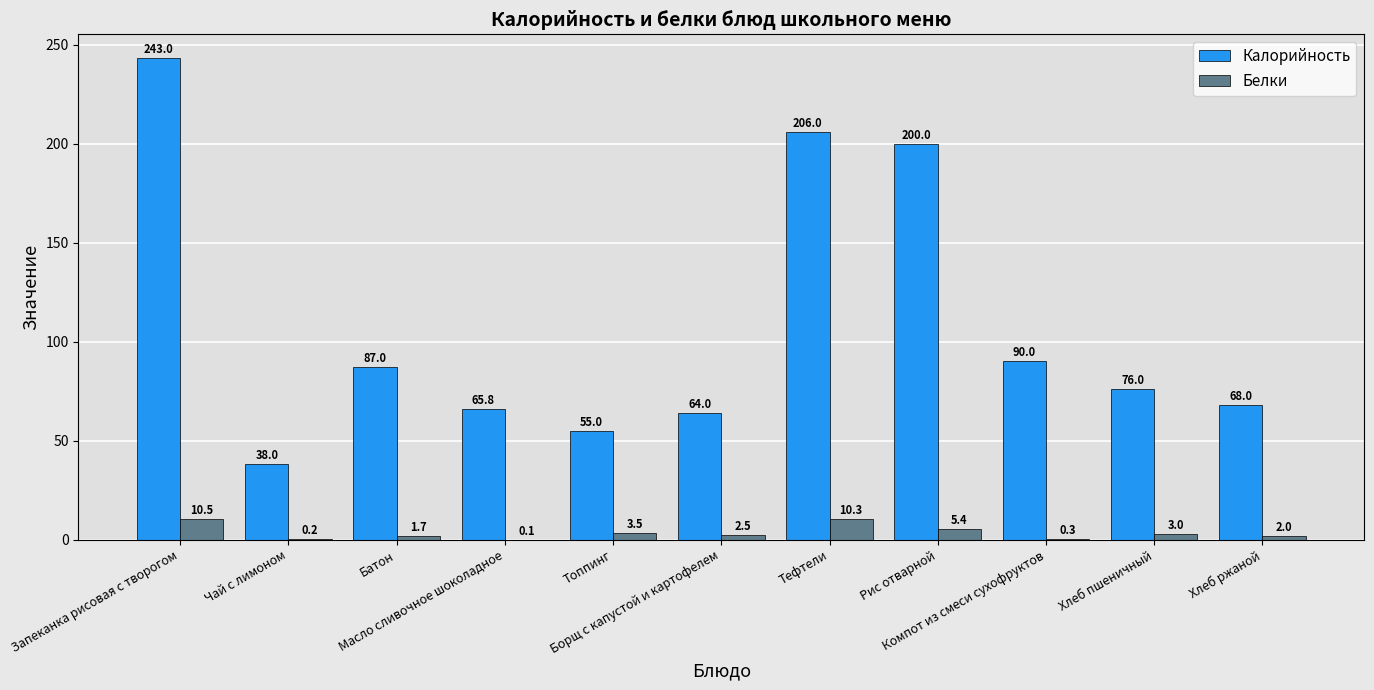

What is the sum of the Калорийность values at Тефтели and Хлеб пшеничный?

282.0